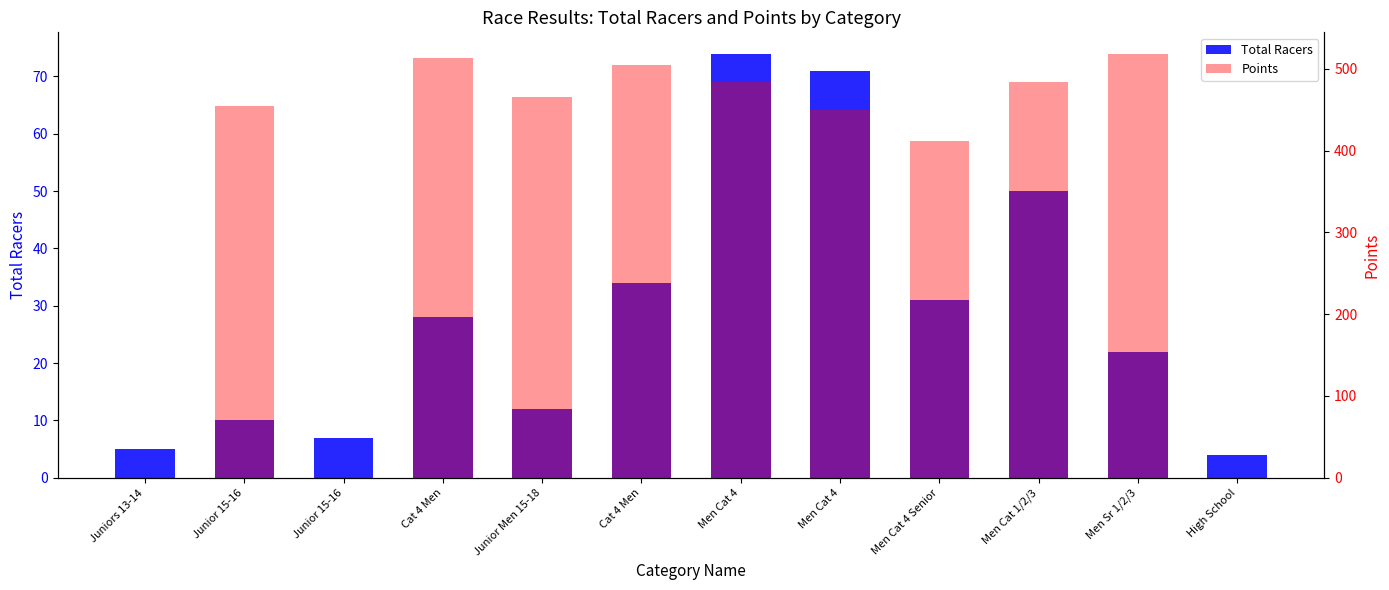

At which label does Total Racers first exceed 28?

Cat 4 Men